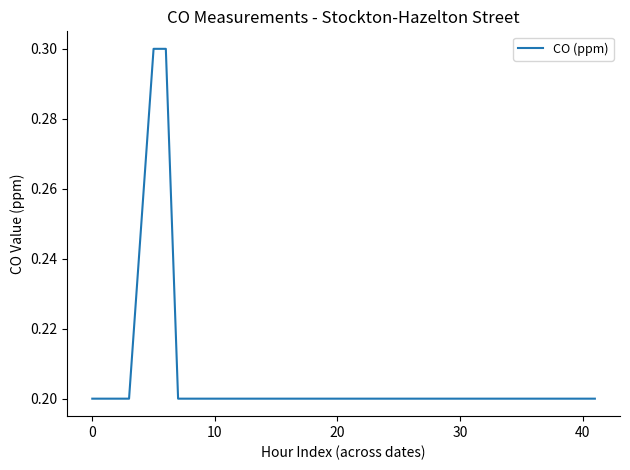

What is the greatest value displayed?

0.3